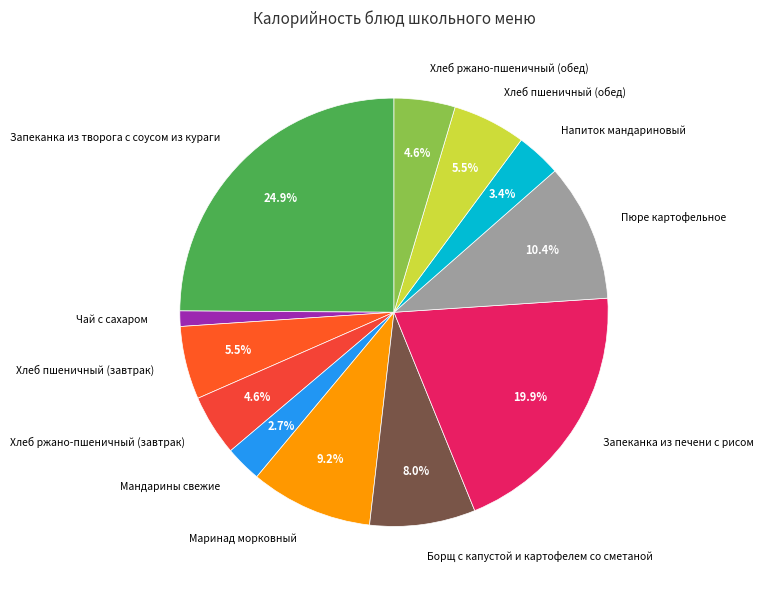

How many slices are in this pie chart?

12